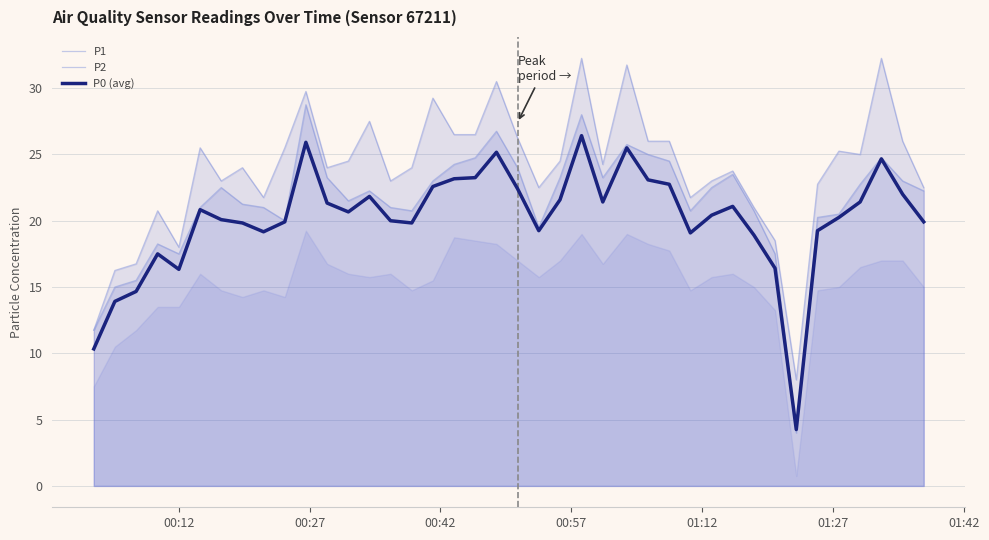

List the series in order of their peak value, highest first.

P1, P2, P0 (avg)